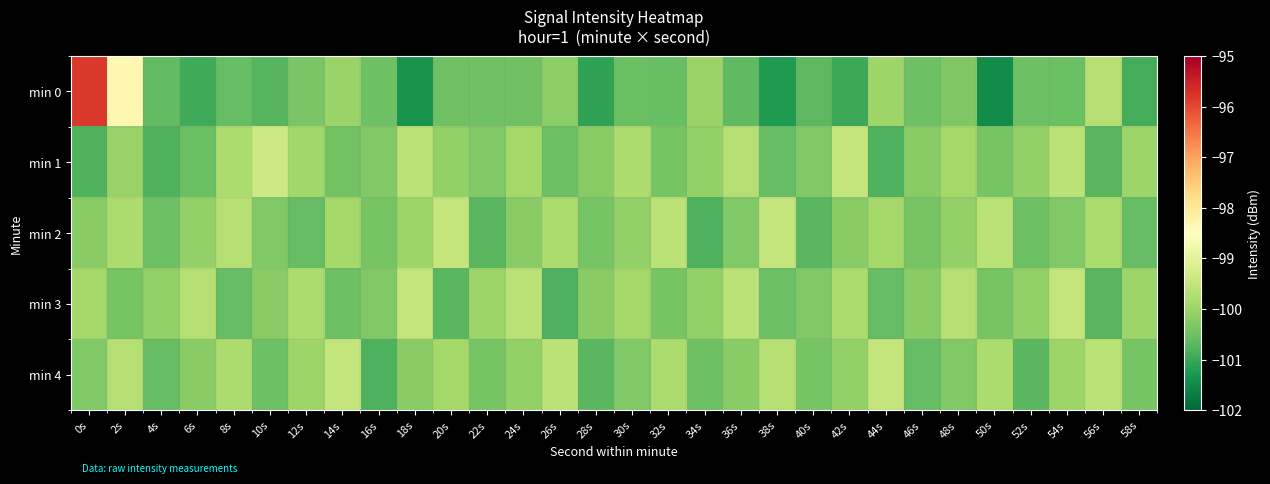

Reading left to right, extract all data points from this chart.

min 0: 0s=-95.8	2s=-98.3	4s=-100.6	6s=-100.9	8s=-100.6	10s=-100.7	12s=-100.4	14s=-100.0	16s=-100.5	18s=-101.4	20s=-100.5	22s=-100.5	24s=-100.5	26s=-100.2	28s=-101.1	30s=-100.5	32s=-100.6	34s=-100.0	36s=-100.6	38s=-101.2	40s=-100.7	42s=-101.0	44s=-100.0	46s=-100.5	48s=-100.3	50s=-101.5	52s=-100.5	54s=-100.5	56s=-99.7	58s=-100.9
min 1: 0s=-100.8	2s=-100.0	4s=-100.8	6s=-100.5	8s=-99.8	10s=-99.4	12s=-99.9	14s=-100.5	16s=-100.3	18s=-99.6	20s=-100.1	22s=-100.3	24s=-99.9	26s=-100.5	28s=-100.2	30s=-99.8	32s=-100.4	34s=-100.1	36s=-99.7	38s=-100.6	40s=-100.3	42s=-99.5	44s=-100.8	46s=-100.2	48s=-99.9	50s=-100.4	52s=-100.1	54s=-99.6	56s=-100.7	58s=-100.0
min 2: 0s=-100.2	2s=-99.8	4s=-100.5	6s=-100.1	8s=-99.7	10s=-100.3	12s=-100.6	14s=-99.9	16s=-100.4	18s=-100.0	20s=-99.5	22s=-100.7	24s=-100.2	26s=-99.8	28s=-100.4	30s=-100.1	32s=-99.6	34s=-100.8	36s=-100.3	38s=-99.5	40s=-100.7	42s=-100.2	44s=-99.9	46s=-100.4	48s=-100.1	50s=-99.6	52s=-100.5	54s=-100.3	56s=-99.8	58s=-100.6
min 3: 0s=-99.9	2s=-100.4	4s=-100.1	6s=-99.7	8s=-100.6	10s=-100.2	12s=-99.8	14s=-100.5	16s=-100.3	18s=-99.5	20s=-100.7	22s=-100.0	24s=-99.6	26s=-100.8	28s=-100.2	30s=-99.9	32s=-100.4	34s=-100.1	36s=-99.6	38s=-100.5	40s=-100.3	42s=-99.8	44s=-100.6	46s=-100.2	48s=-99.7	50s=-100.4	52s=-100.1	54s=-99.5	56s=-100.7	58s=-100.0
min 4: 0s=-100.3	2s=-99.7	4s=-100.6	6s=-100.2	8s=-99.8	10s=-100.5	12s=-100.0	14s=-99.5	16s=-100.8	18s=-100.2	20s=-99.9	22s=-100.4	24s=-100.1	26s=-99.6	28s=-100.7	30s=-100.3	32s=-99.8	34s=-100.5	36s=-100.2	38s=-99.7	40s=-100.4	42s=-100.1	44s=-99.5	46s=-100.6	48s=-100.3	50s=-99.8	52s=-100.7	54s=-100.0	56s=-99.6	58s=-100.4